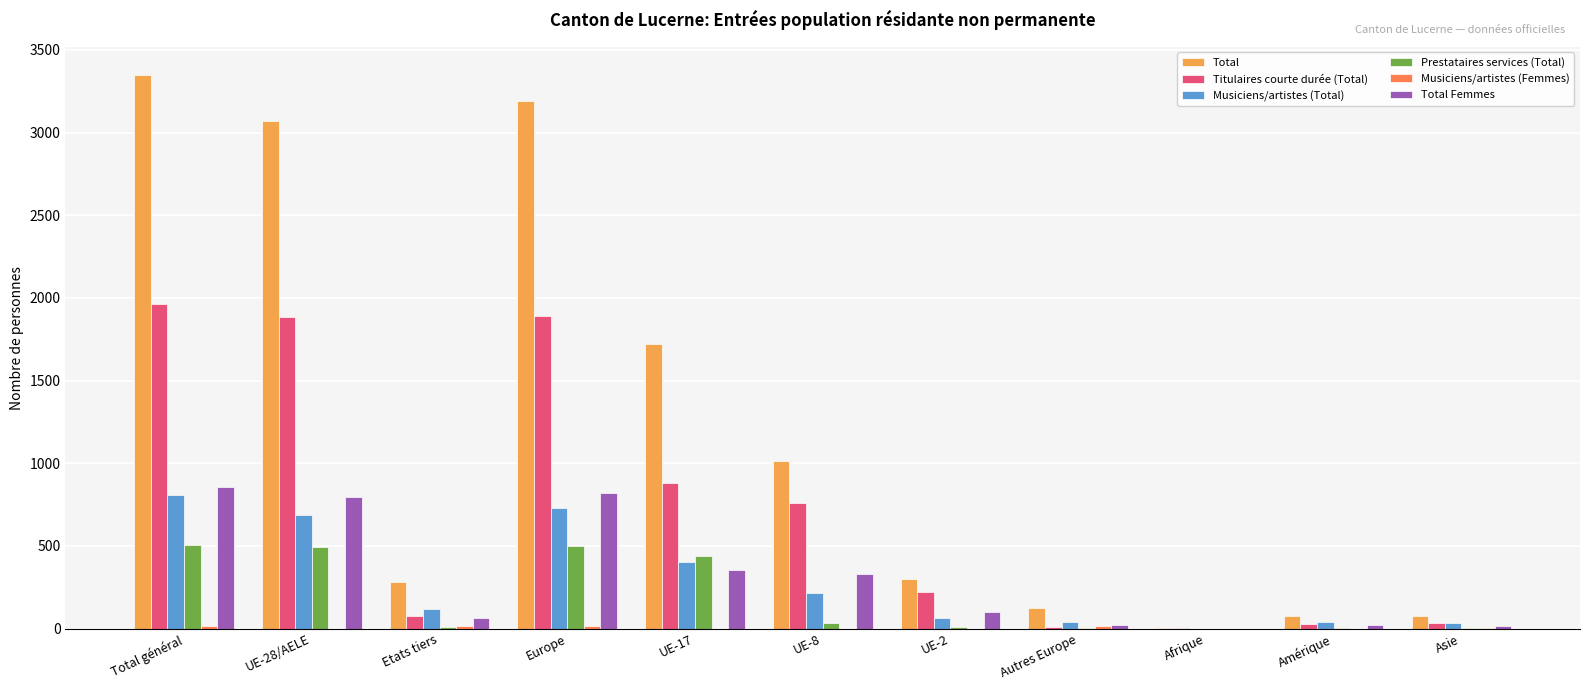

The Musiciens/artistes (Femmes) series shows 0 at UE-17. True or false?

True